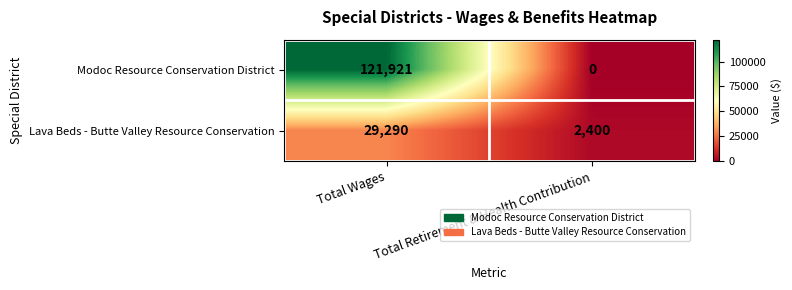

What is the difference between the maximum and minimum values in the Modoc Resource Conservation District series?

121921